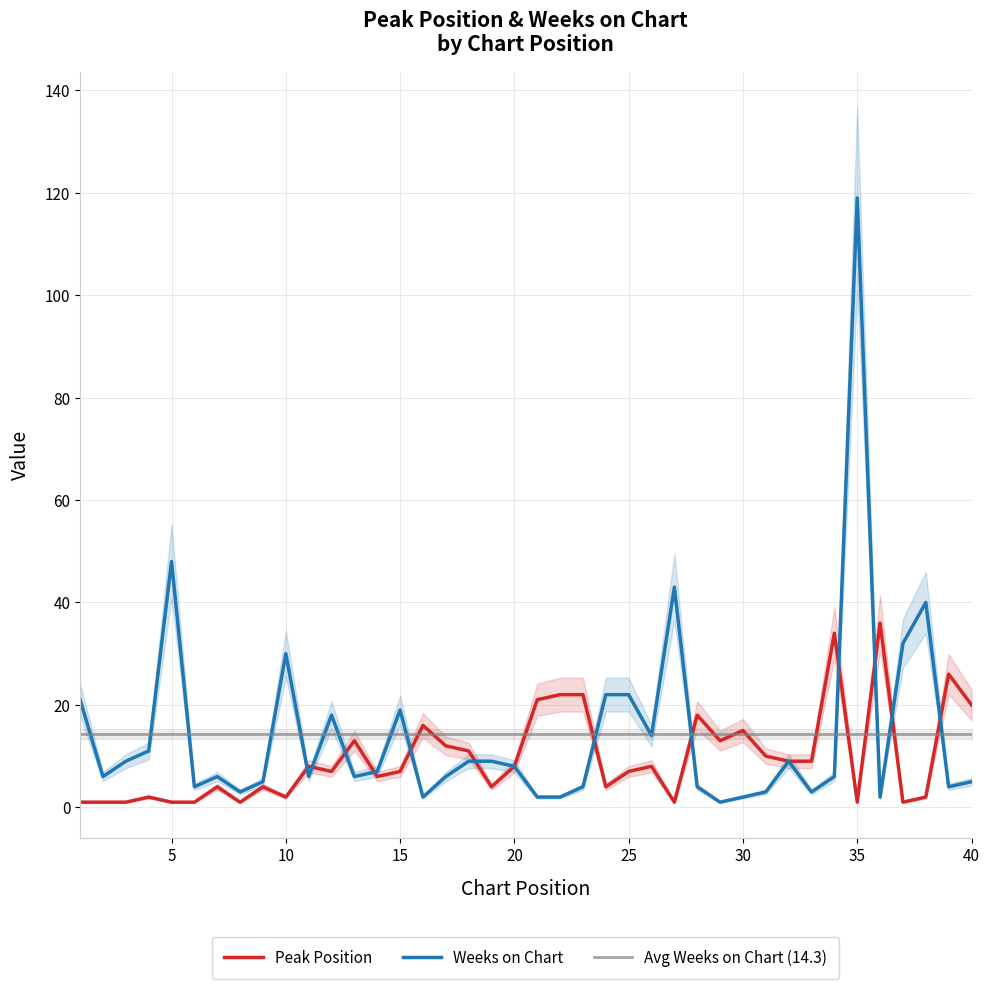

At 13, list the series in order from largest to smallest.

Peak Position, Weeks on Chart